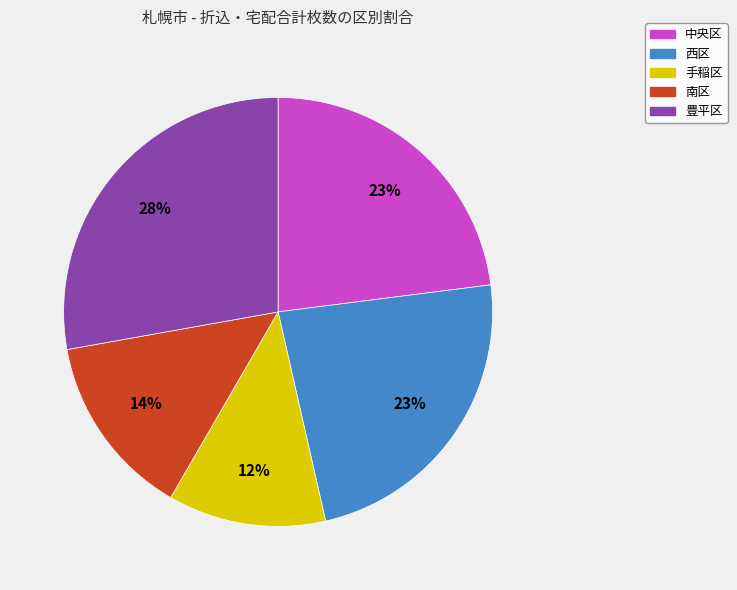

Which category has the biggest portion of the pie?

豊平区